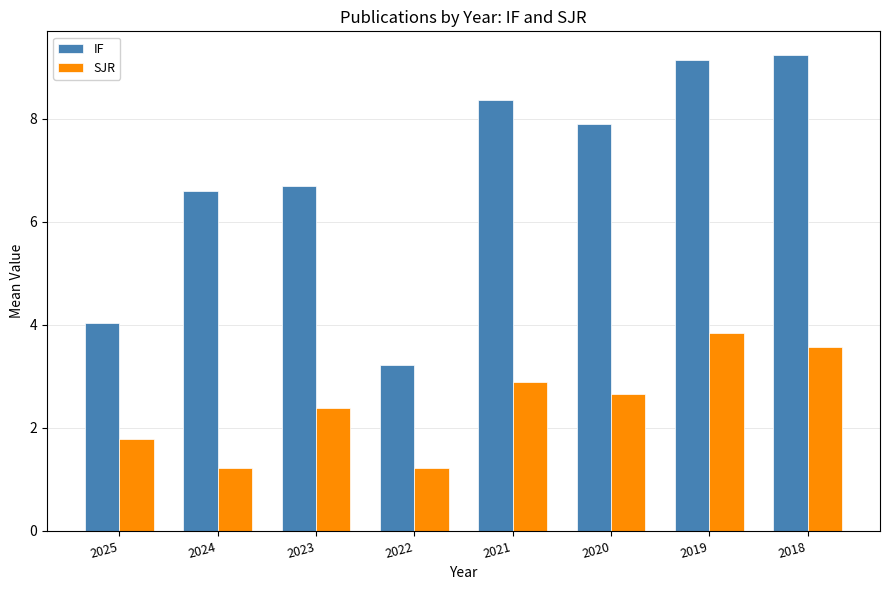

What are all the series names shown in the legend?

IF, SJR